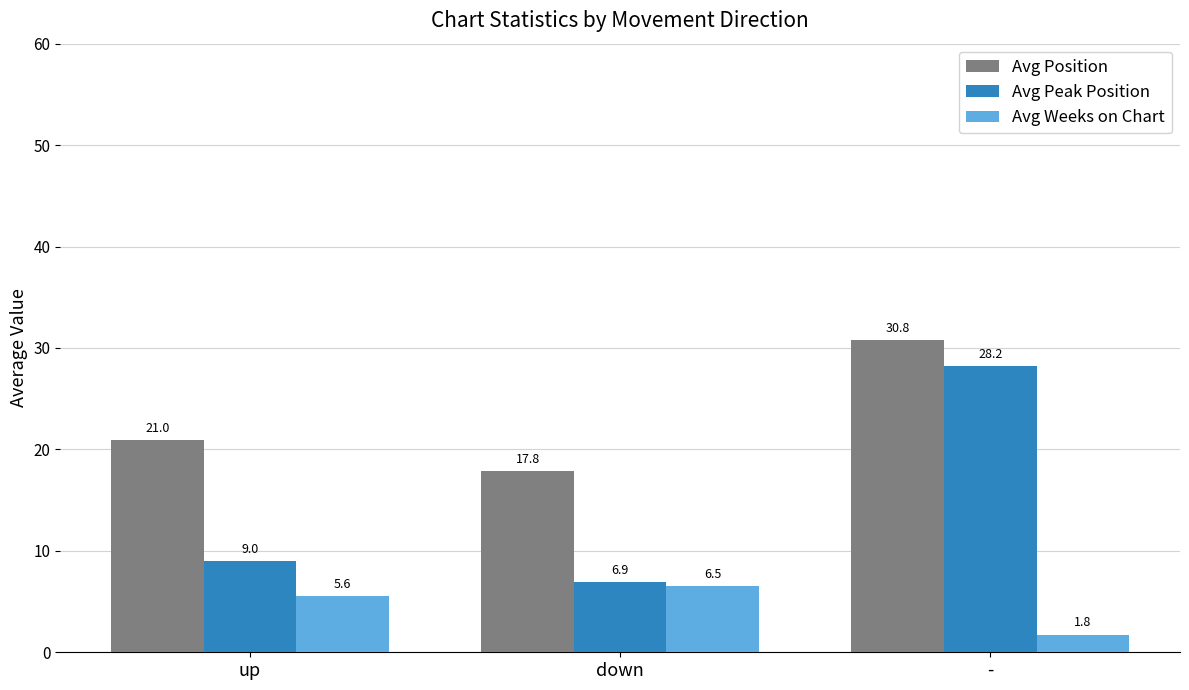

Which series has the largest total across all categories?

Avg Position